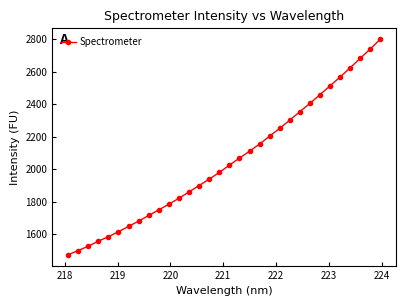

Count the number of values greater than 2024.

16